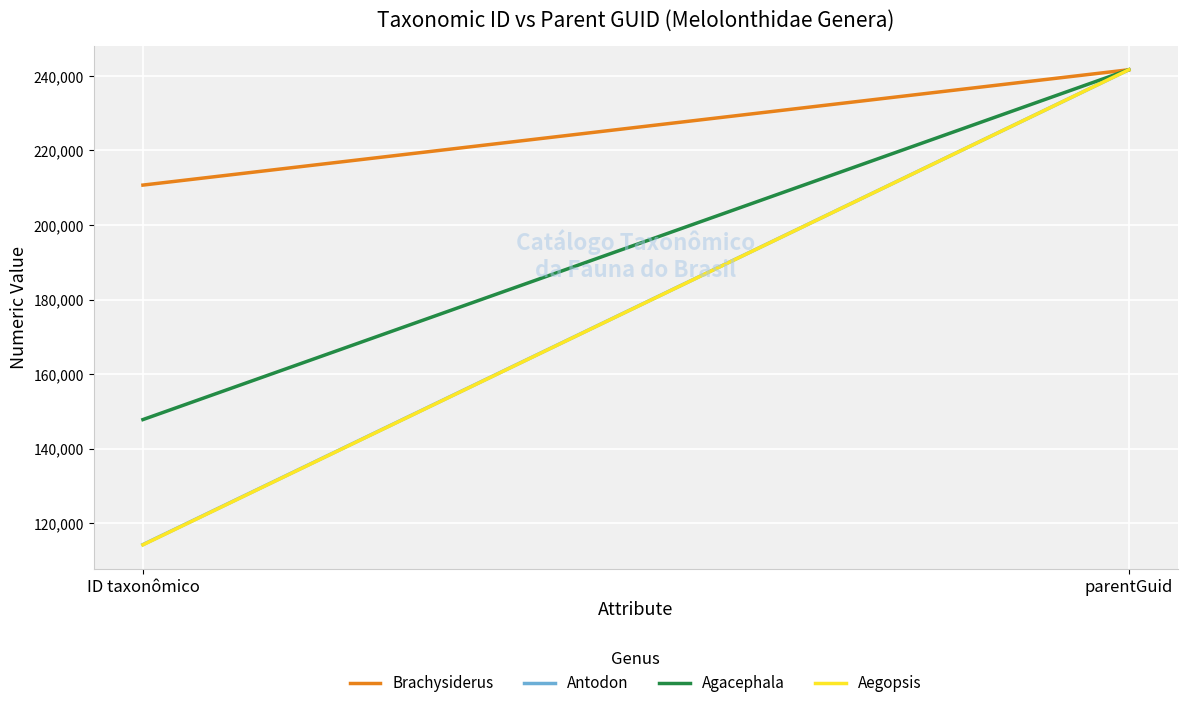

What is the maximum value shown in the chart?

241645